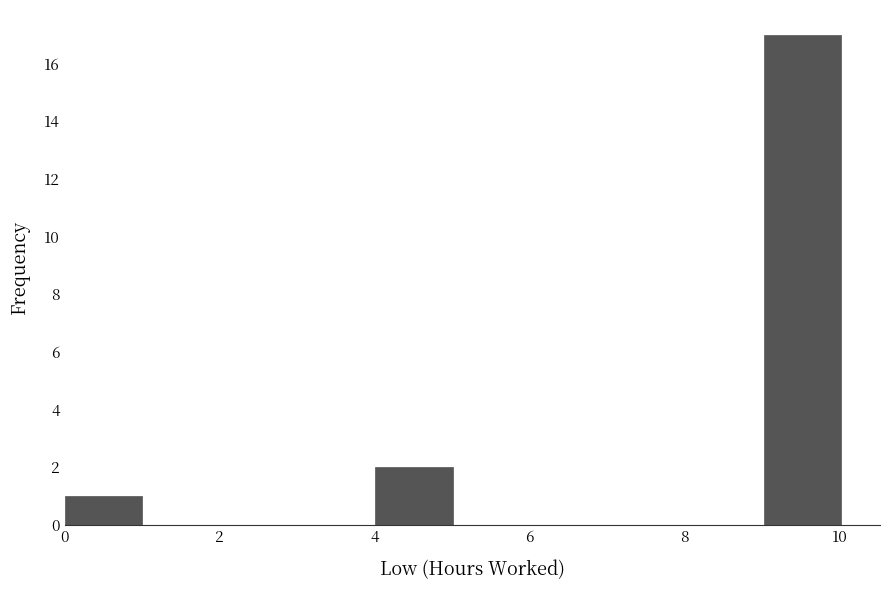

Reading left to right, list every bar in this chart as the range it spans on the x-axis followed by its height. Neither the bar edges nor the heights are printed on the chart, so give them approximately, as read against the axes.

0 to 1: 1
1 to 2: 0
2 to 3: 0
3 to 4: 0
4 to 5: 2
5 to 6: 0
6 to 7: 0
7 to 8: 0
8 to 9: 0
9 to 10: 17